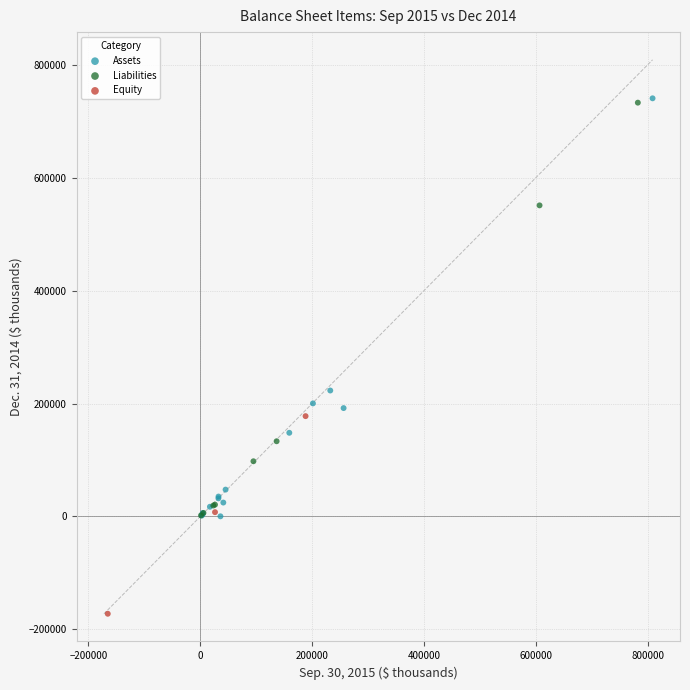

Which series has the largest Y range (max minus min)?

Assets